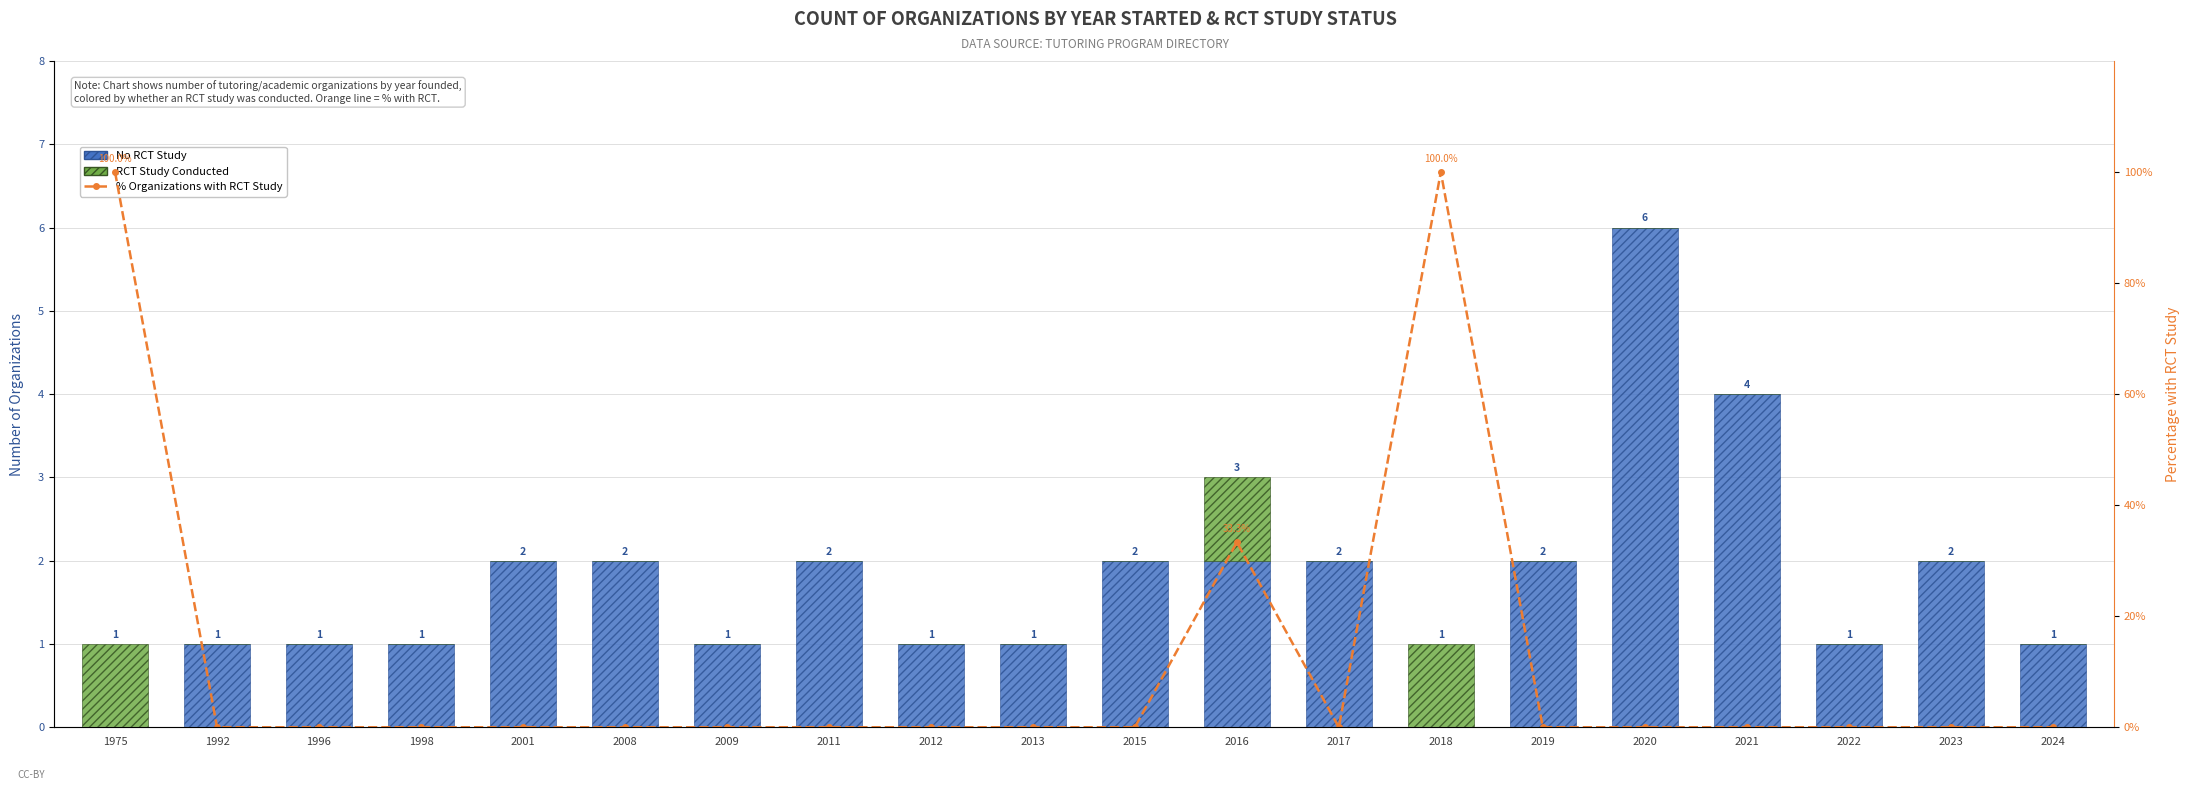

How many values in RCT Study Conducted are above zero?

3